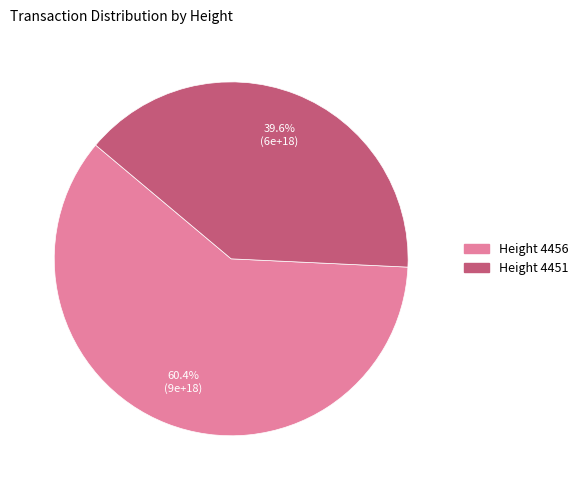

Is there any slice that represents more than half of the pie?

Yes